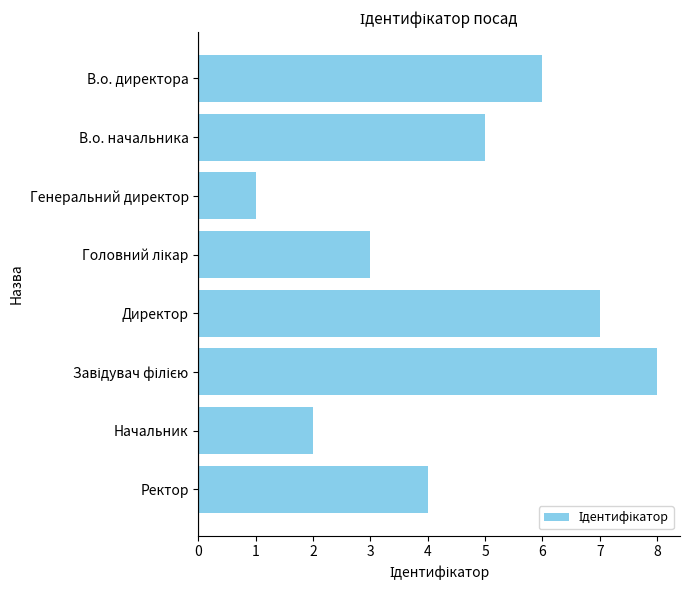

How many series are shown in this chart?

1